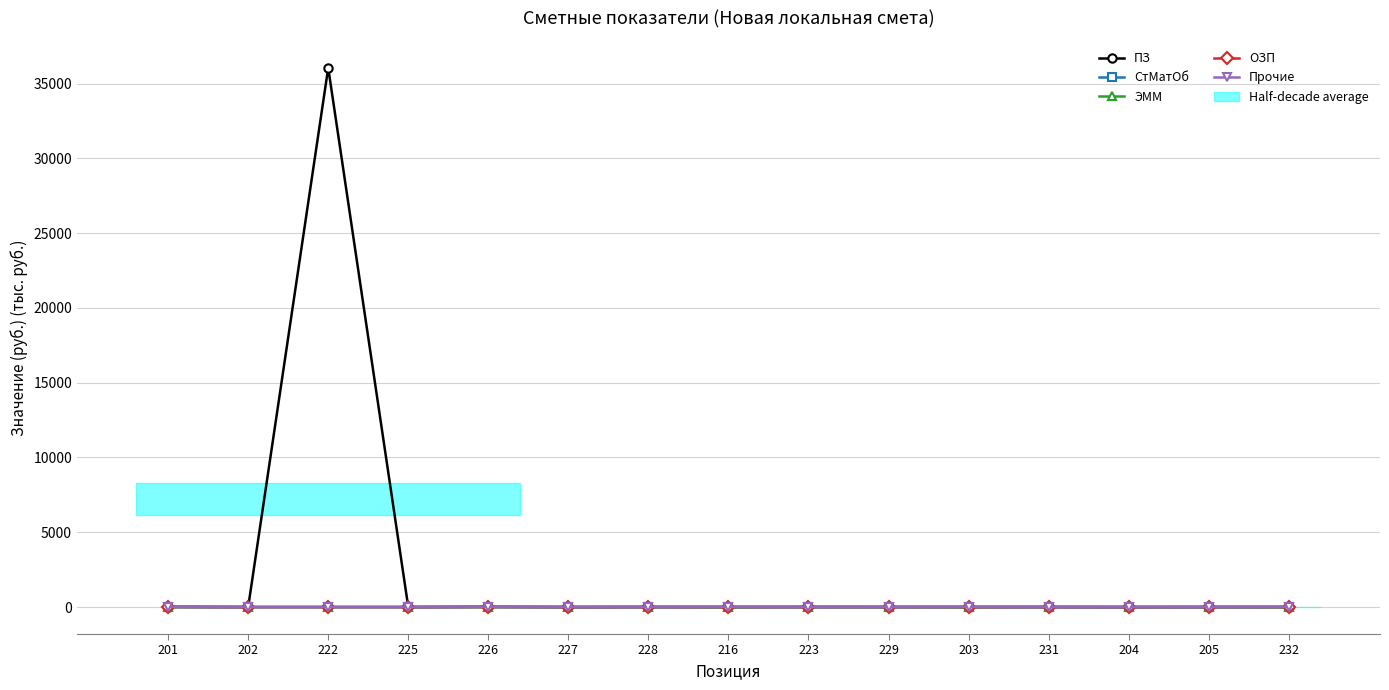

Is it true that ОЗП equals 1.0 at 223?

True